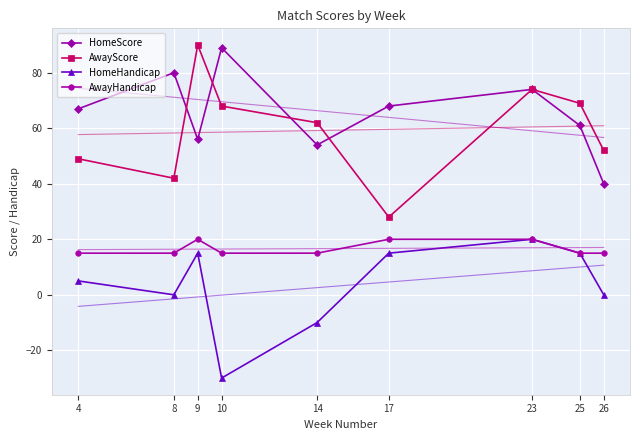

How many data points in HomeScore are less than 67?

4